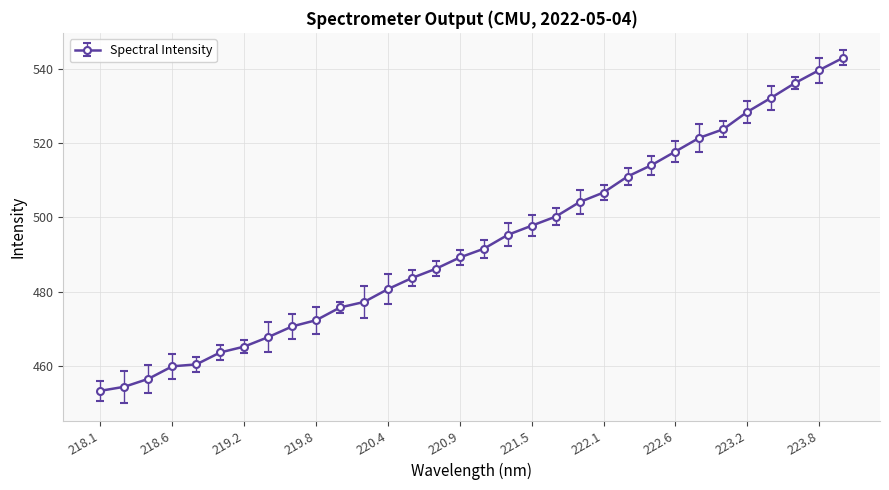

What is the maximum value shown in the chart?

542.9